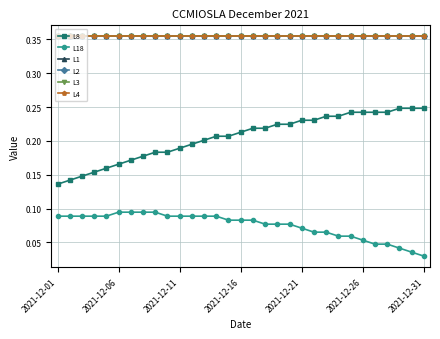

At which label is L3 closest to 0?

2021-12-01